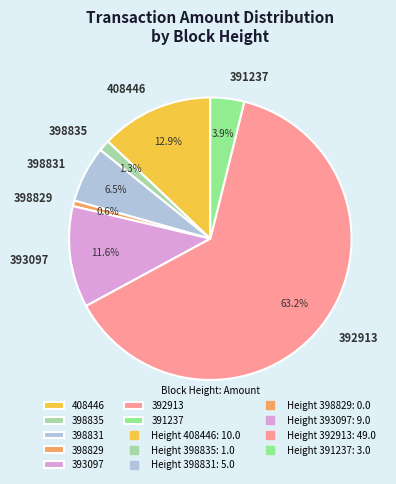

Is it true that 398831 is 1% of the pie?

False